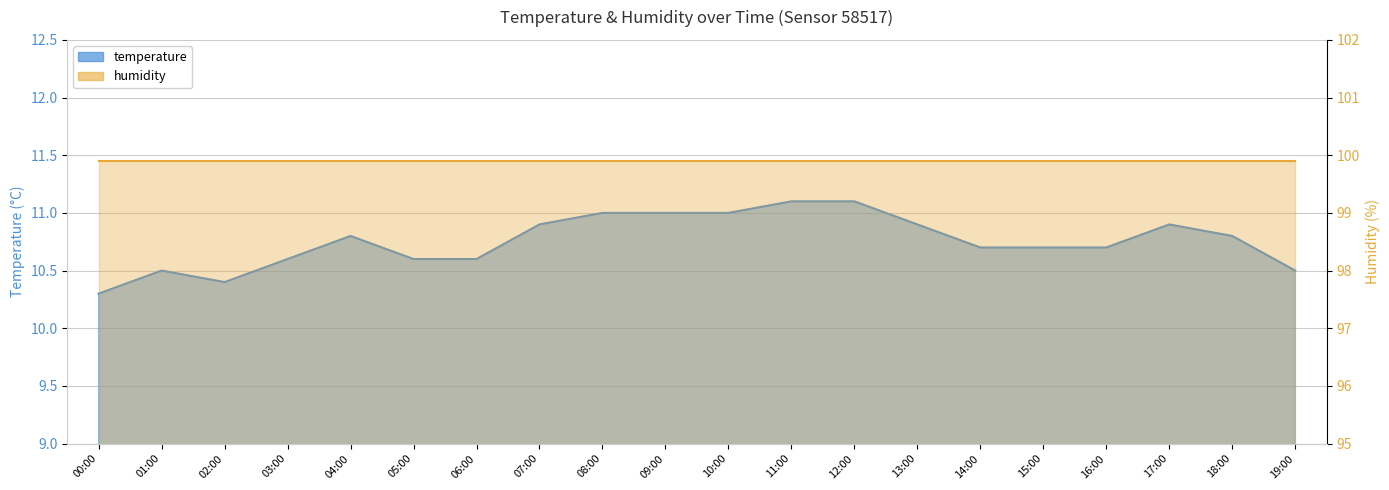

True or false: the data has more than 0 interior local peaks.

True